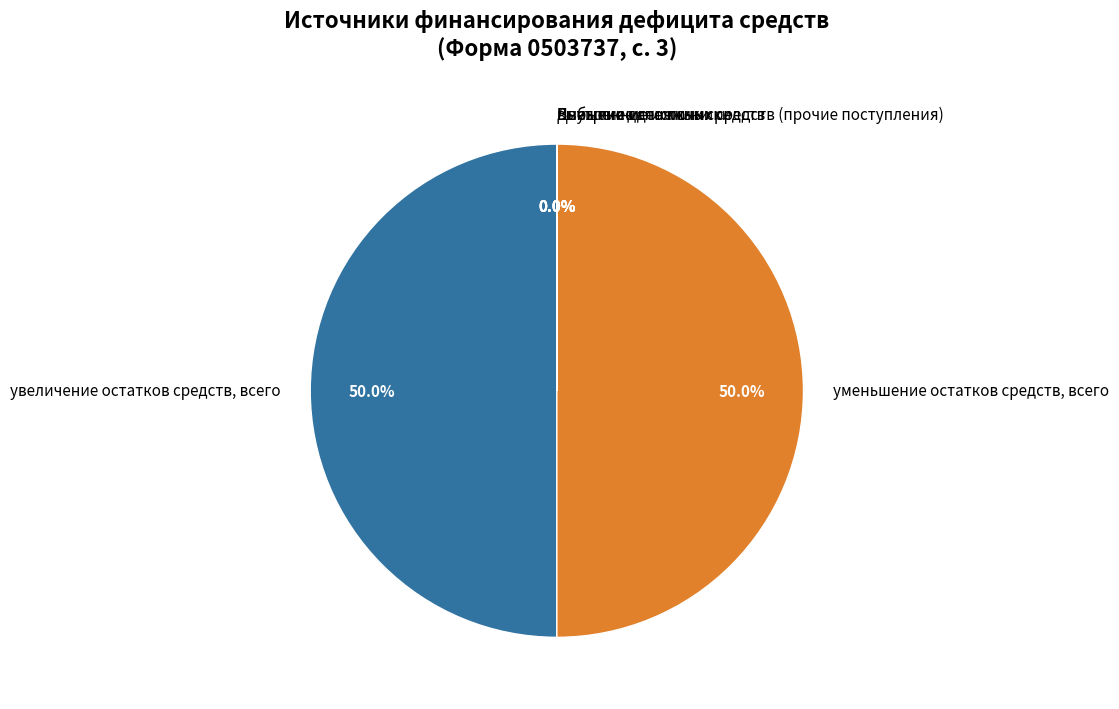

What portion of the pie excludes уменьшение остатков средств, всего?

50.0%